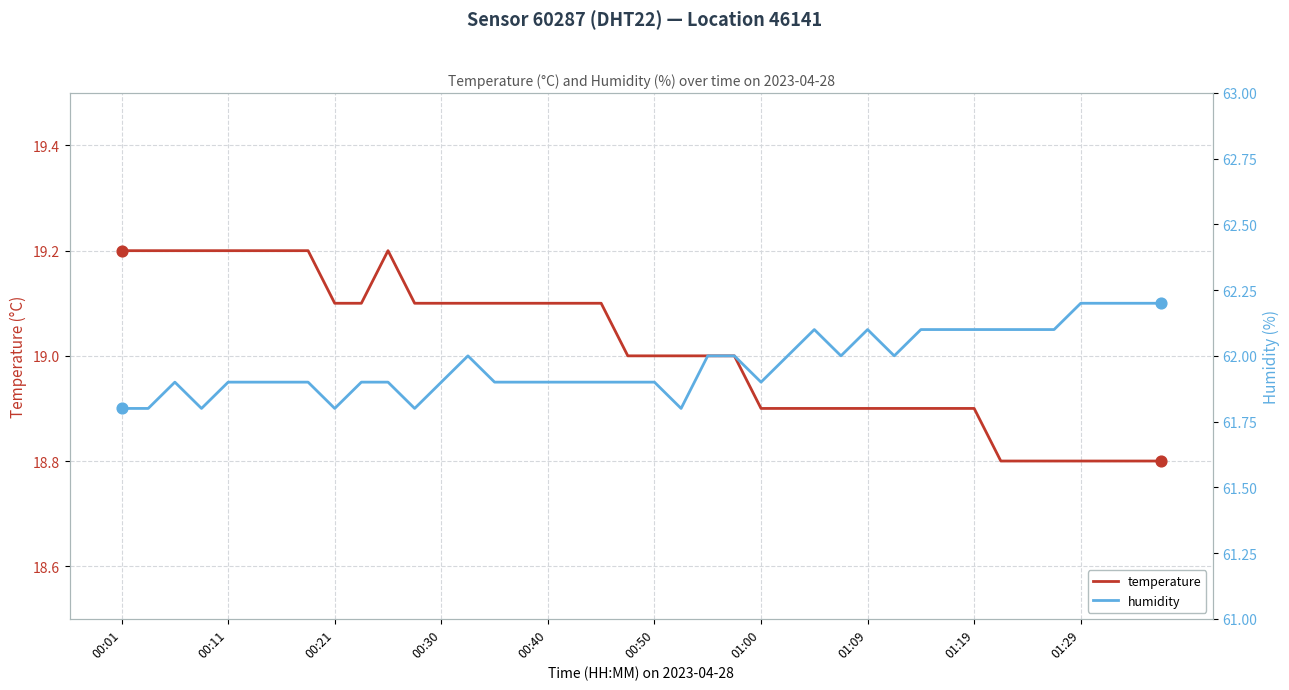

Which series has the largest Y range (max minus min)?

humidity